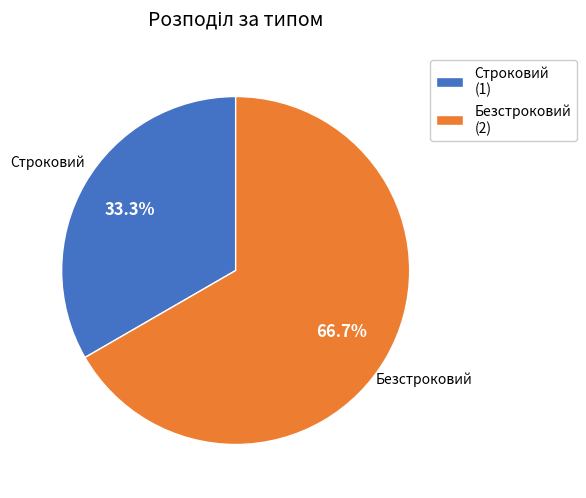

What percentage is NOT represented by Строковий?

66.7%